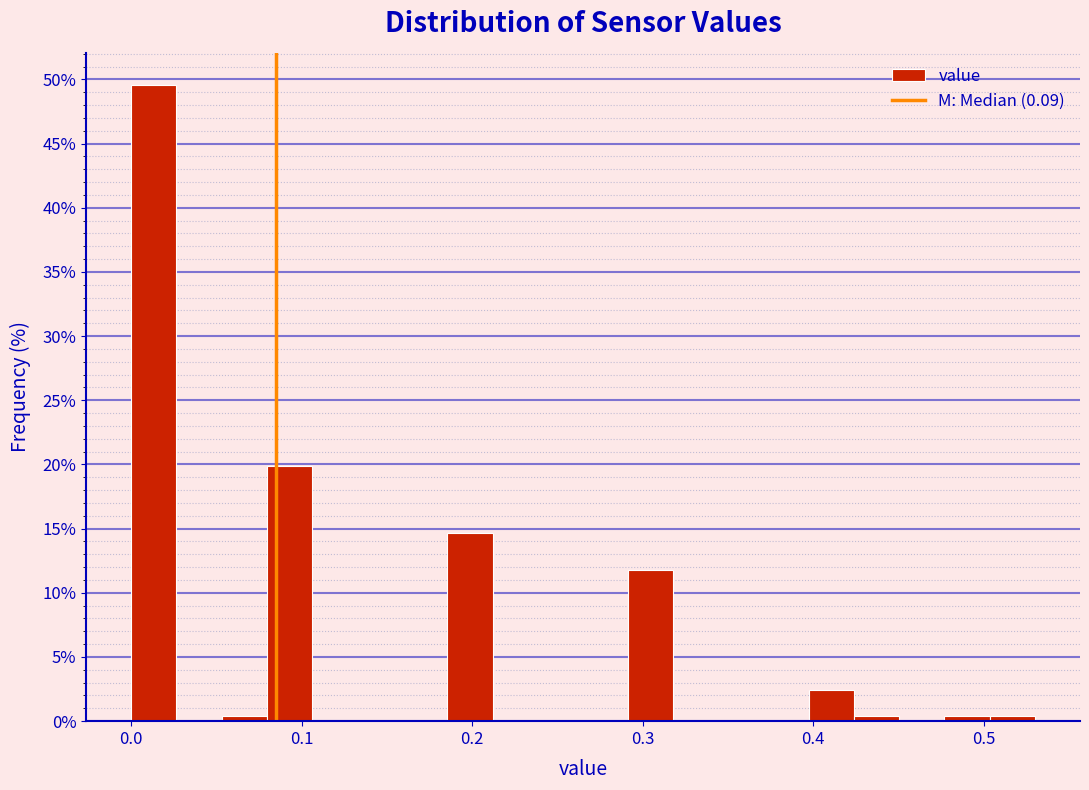

Read against the x-axis, roughly where is the centre of the tallest bar?

0.01